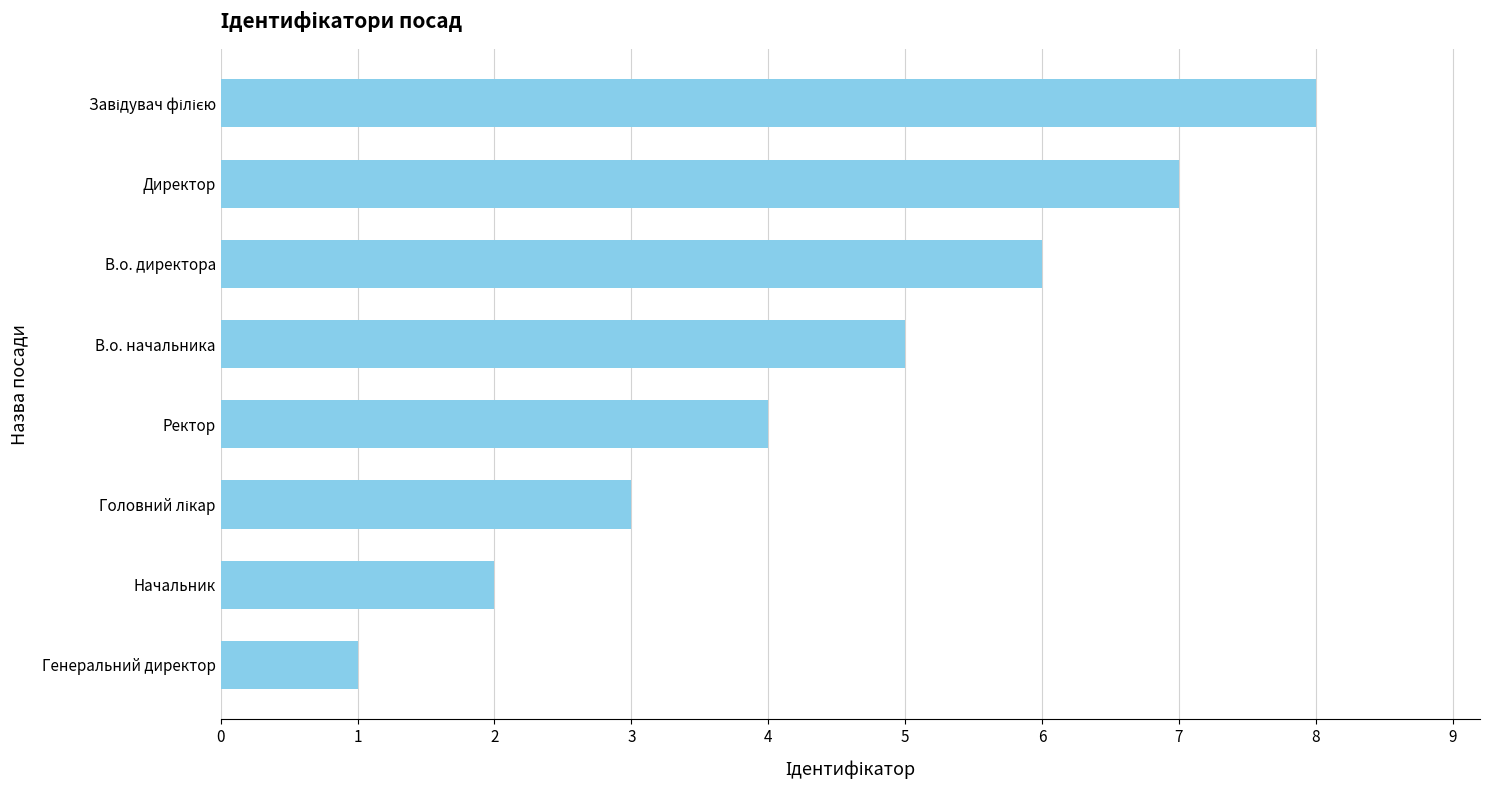

What is the sum of all values?

36